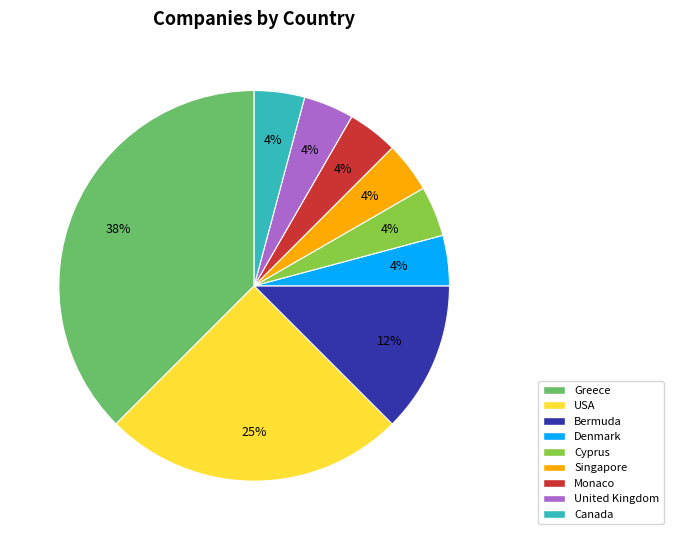

True or false: Monaco accounts for 18% of the total.

False